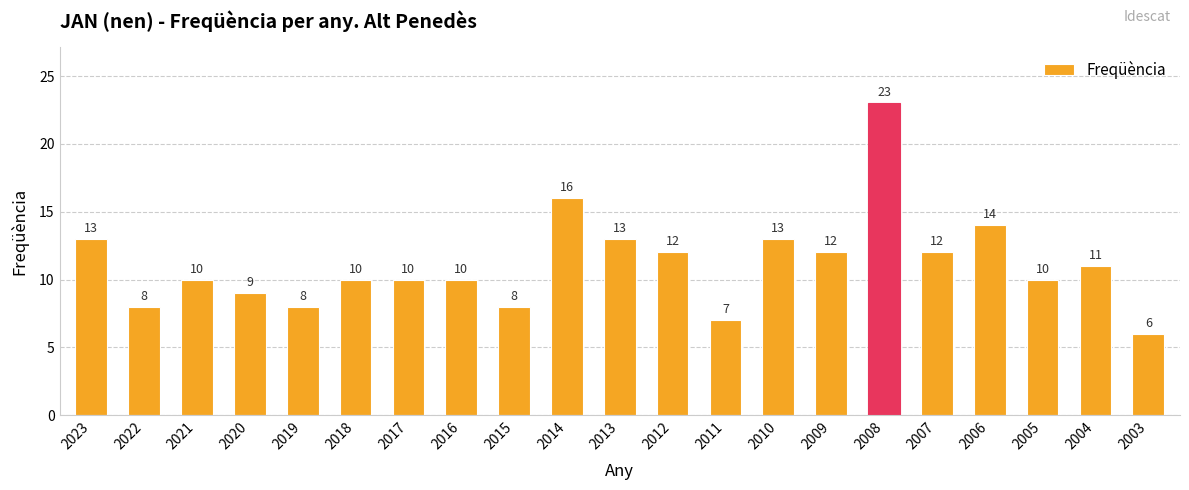

What is the maximum value shown in the chart?

23